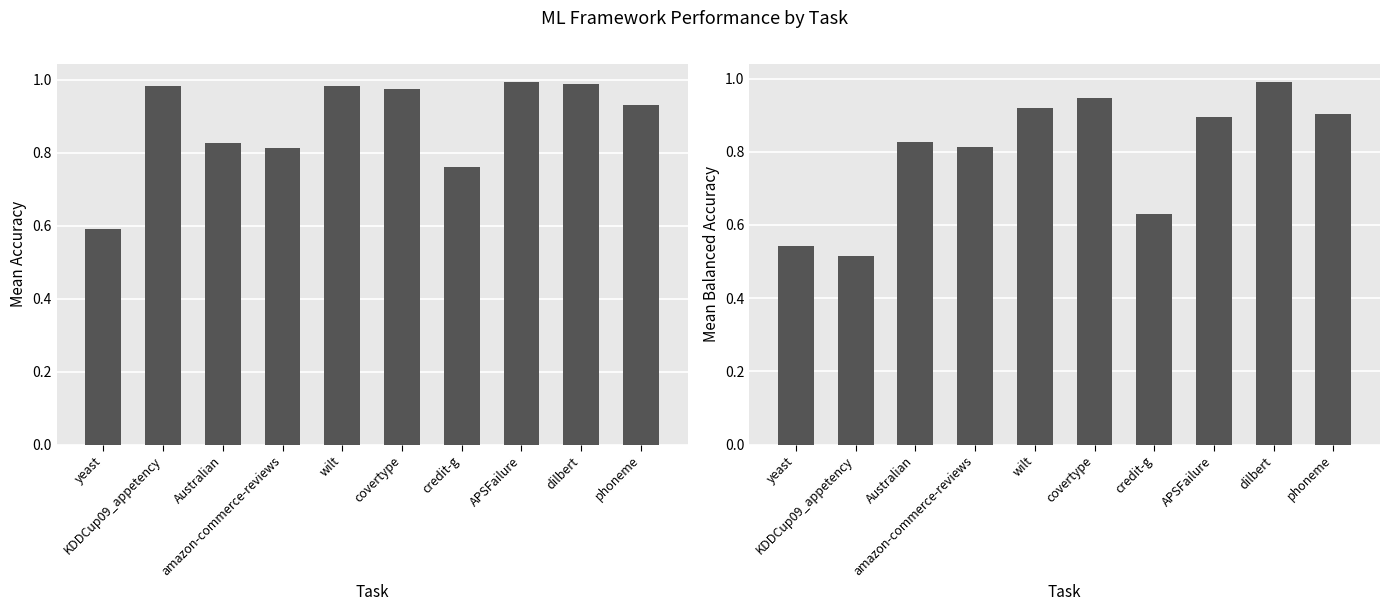

Rank the series at dilbert from highest to lowest value.

mean_balacc, mean_acc